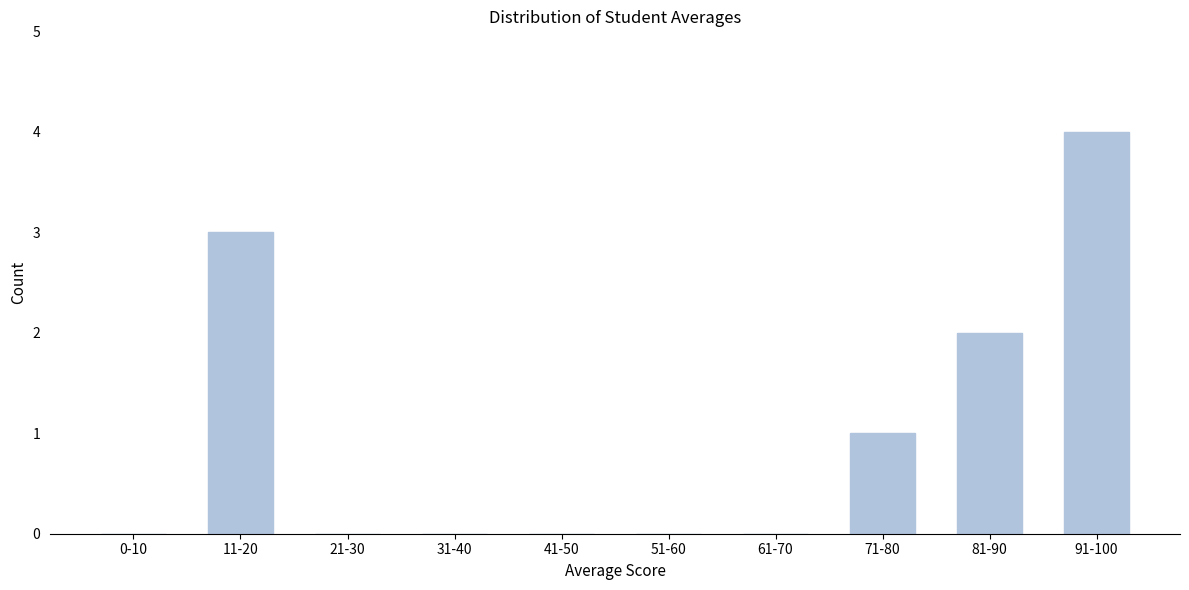

Reading left to right, list all the values displayed in this chart.

0-10=0	11-20=3	21-30=0	31-40=0	41-50=0	51-60=0	61-70=0	71-80=1	81-90=2	91-100=4